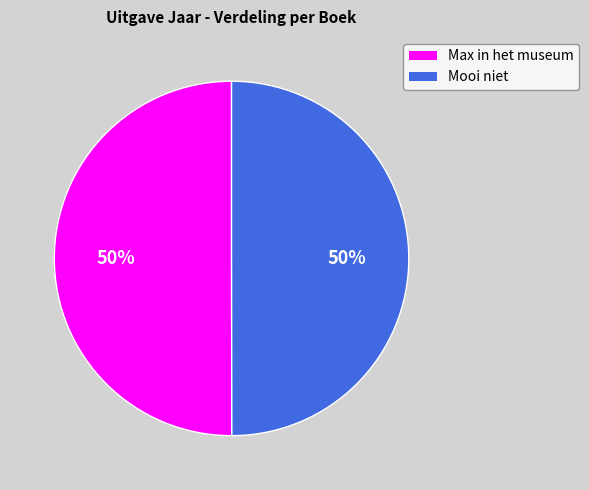

How many slices are in this pie chart?

2